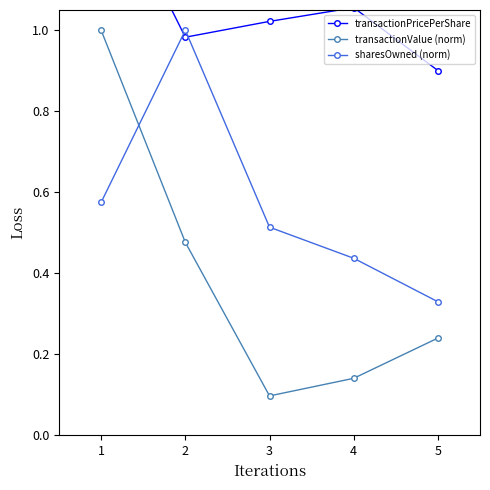

What is the difference between the second highest and second lowest values in the transactionPricePerShare series?

0.1